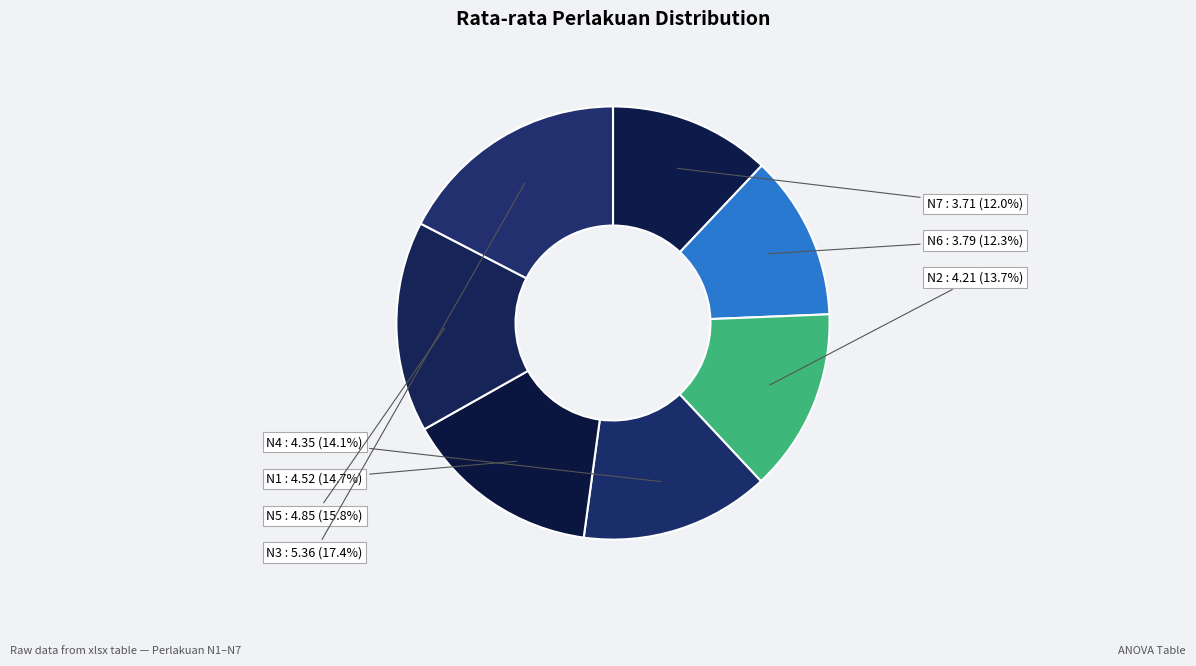

How much of the chart is everything except N1?

85.3%